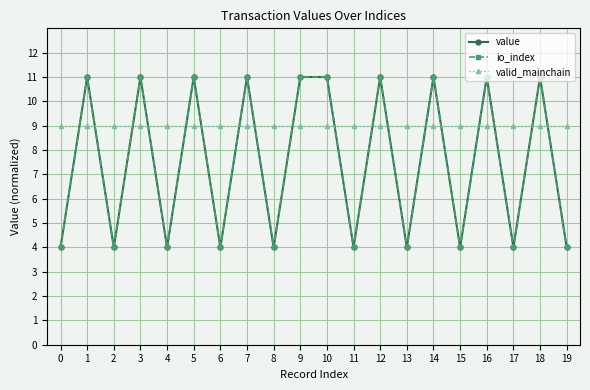

How many value values are between 4 and 11?

20